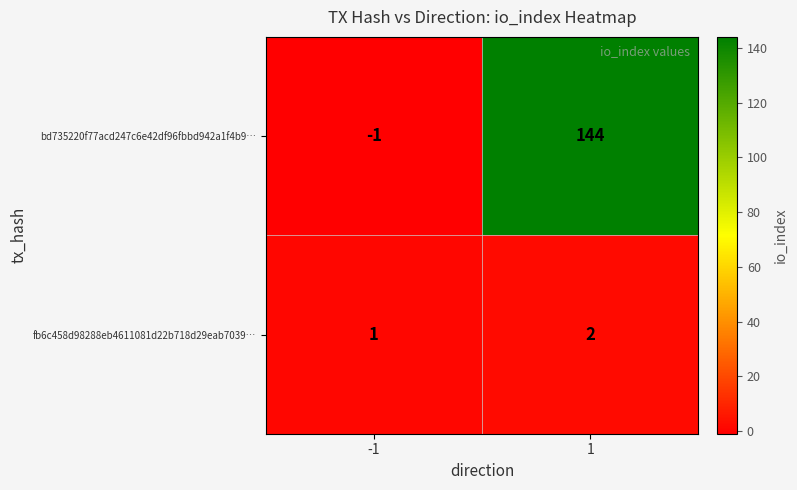

How many categories are shown in the chart?

2